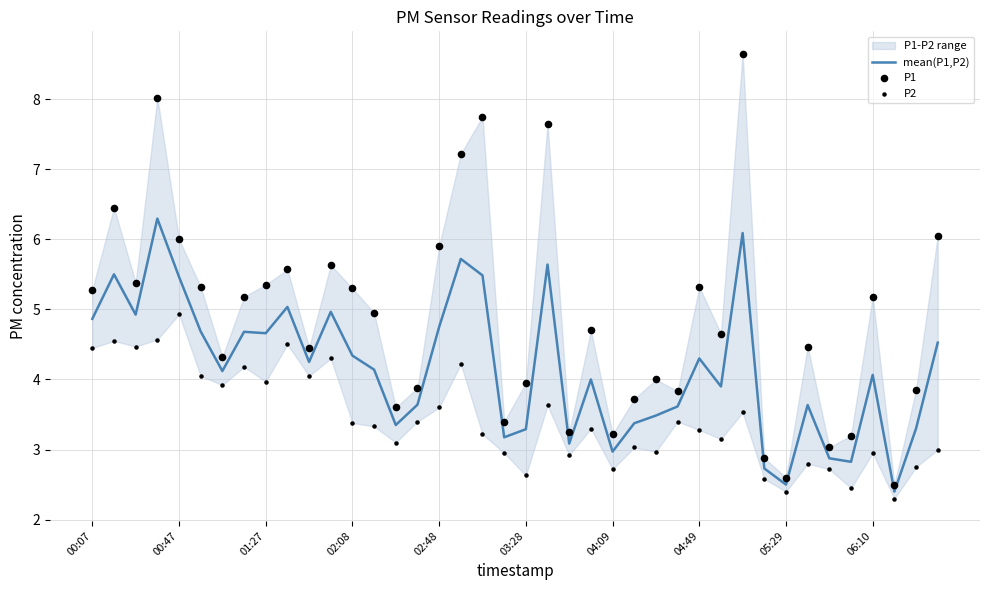

Which series has the largest total across all categories?

P1